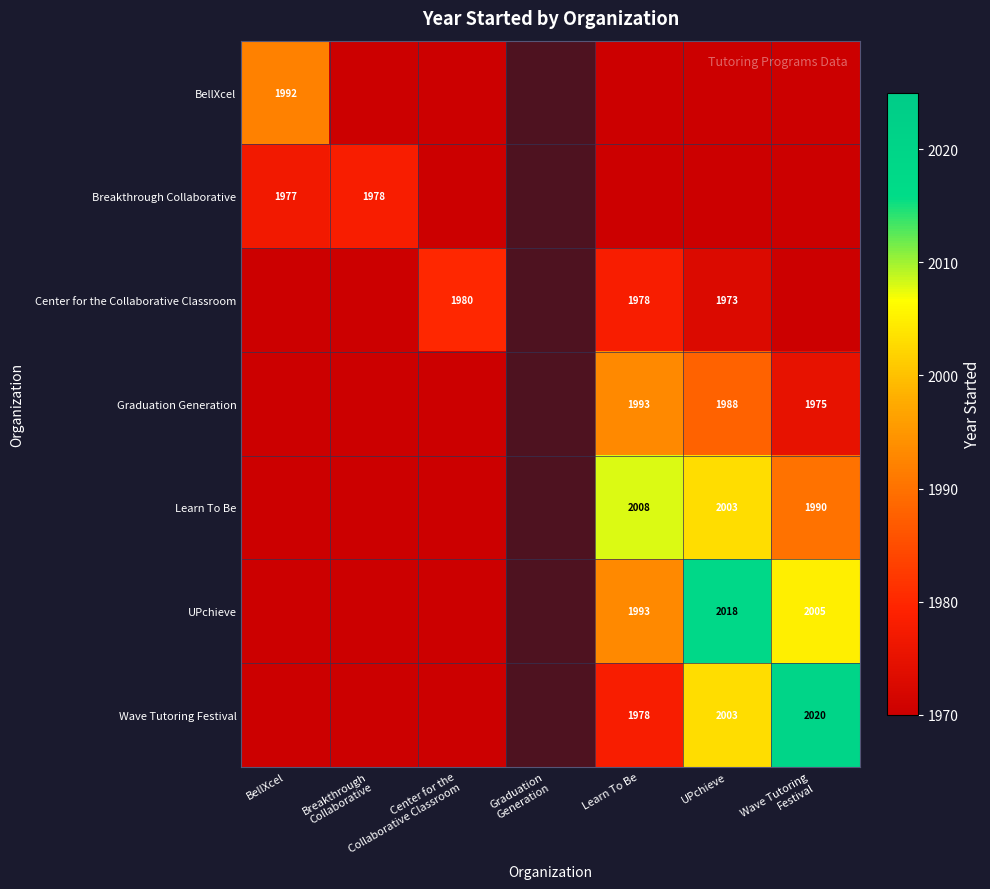

What is the difference between the maximum and second lowest values in the Graduation Generation series?

45.0